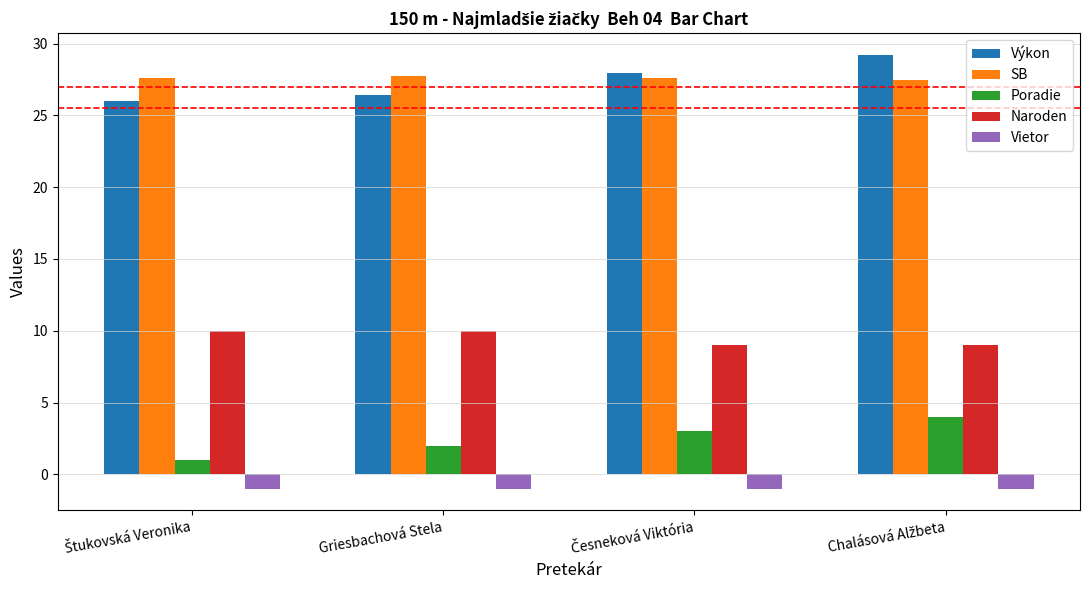

True or false: Naroden has a value of 10.0 at Griesbachová Stela.

True